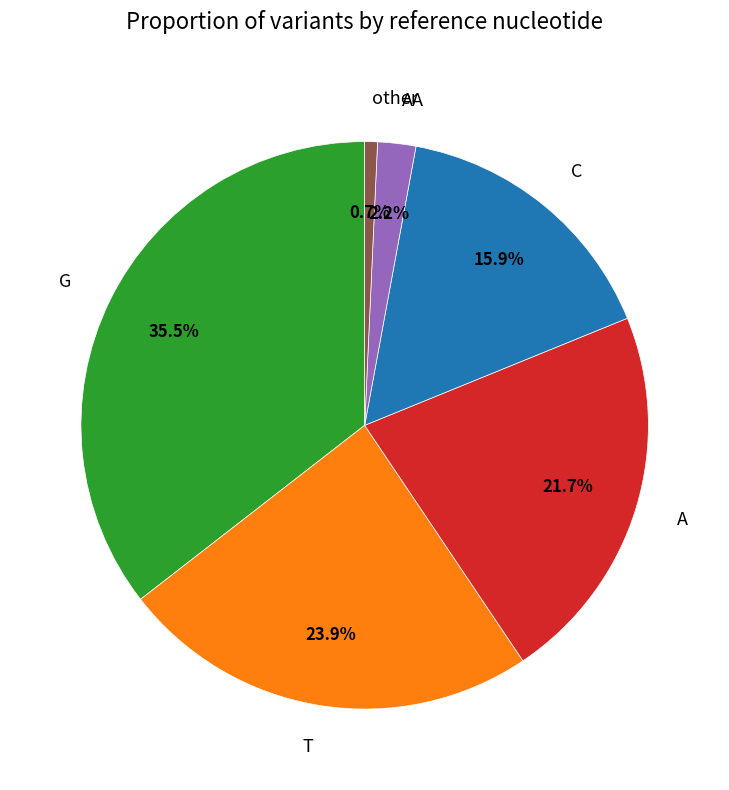

Which slice is the smallest?

other